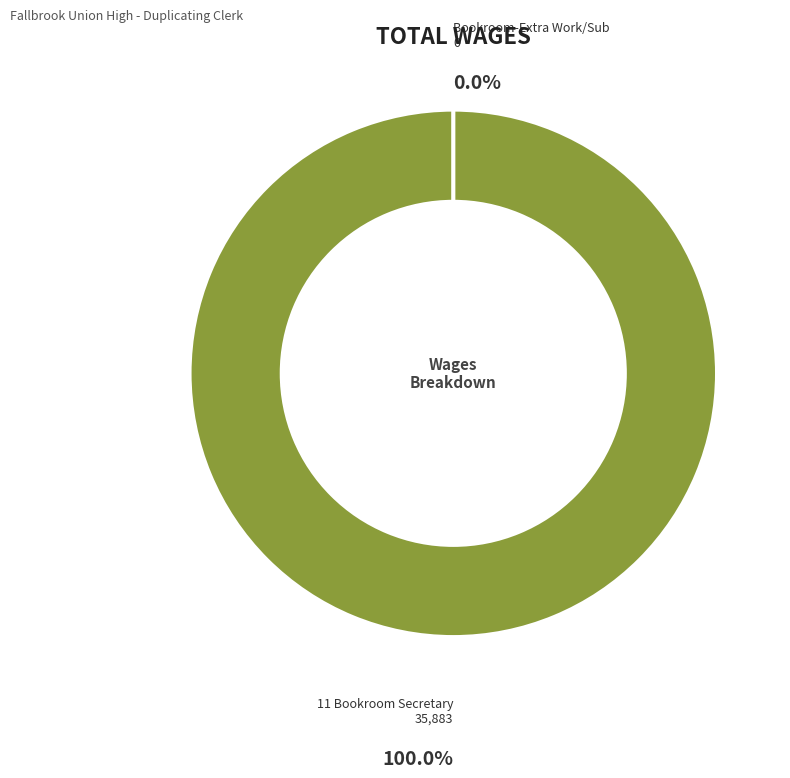

What percentage is NOT represented by Bookroom-Extra Work/Sub?

100.0%